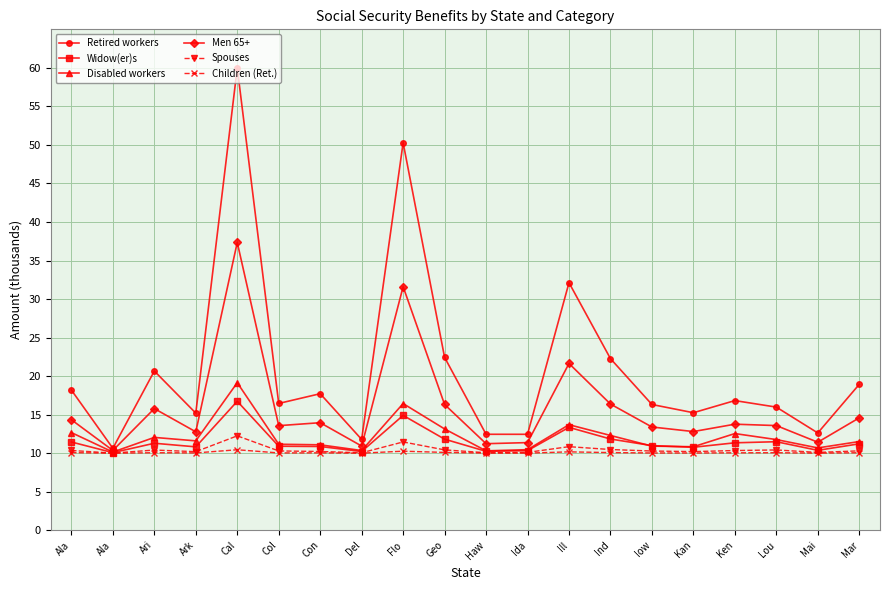

What are all the series names shown in the legend?

Retired workers, Widow(er)s, Disabled workers, Men 65+, Spouses, Children (Ret.)